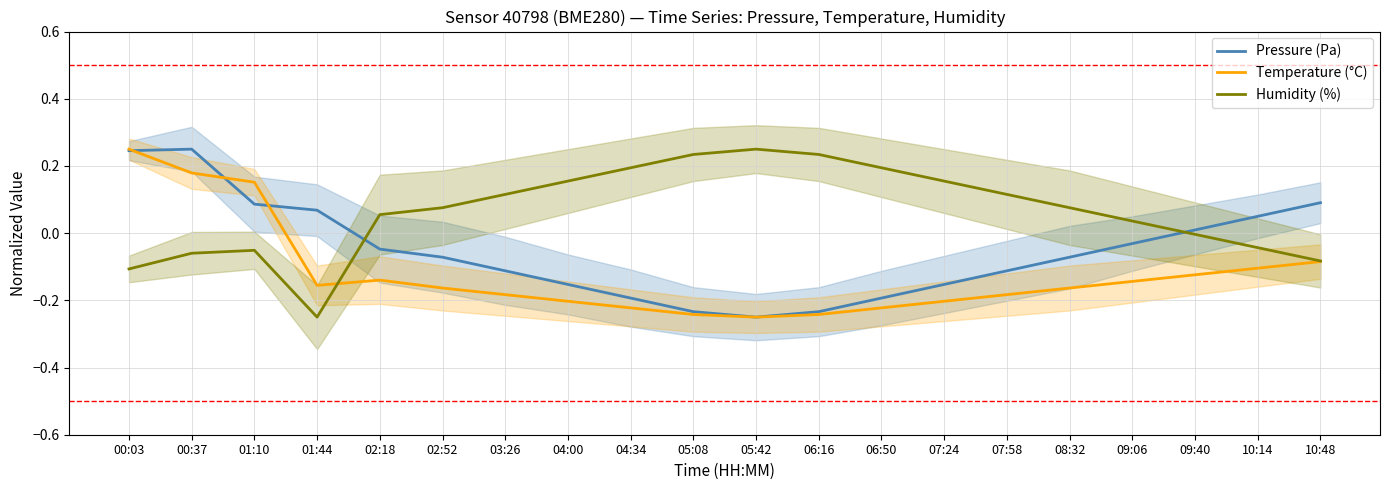

How many lines are shown in the chart?

3